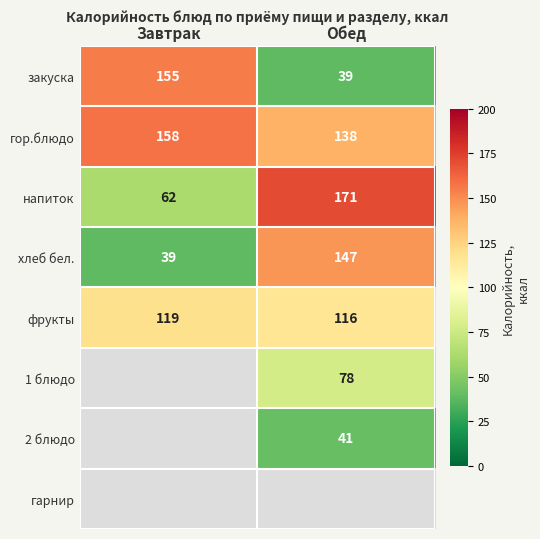

Which category has the highest value across all series?

Обед